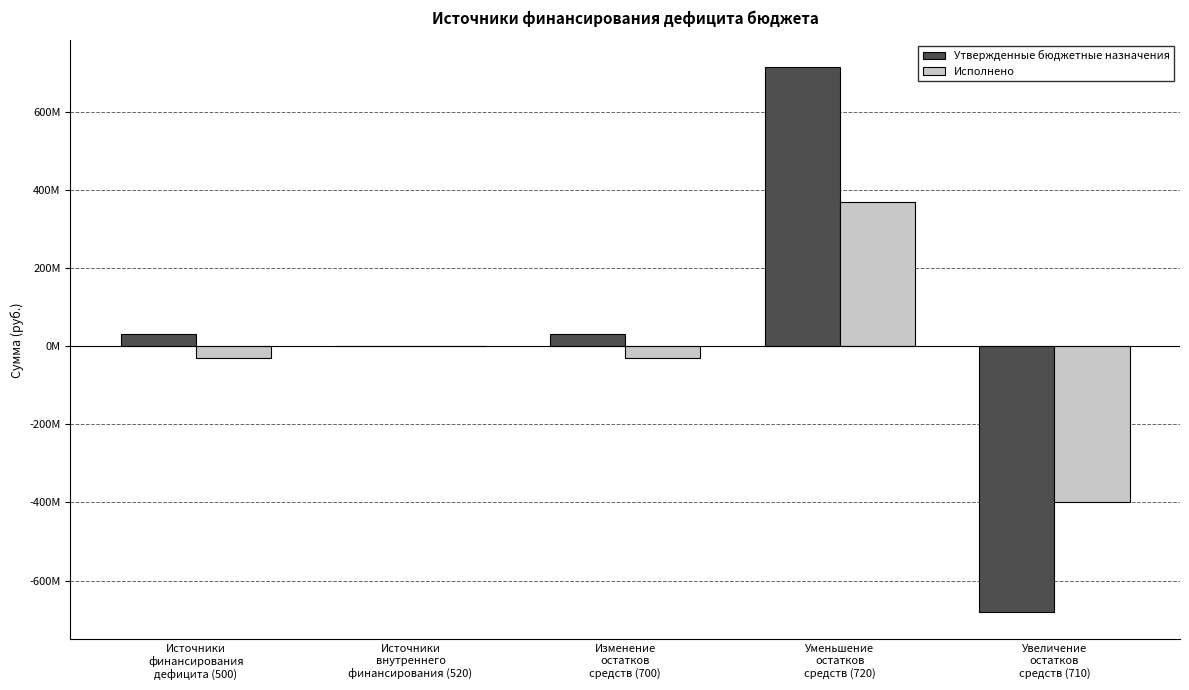

True or false: Утвержденные бюджетные назначения has a value of 55705830.9 at Источники
финансирования
дефицита (500).

False